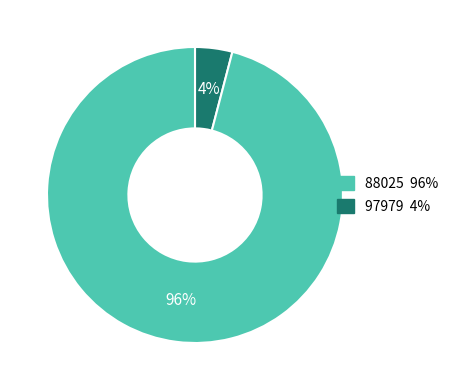

Is there any slice that represents more than half of the pie?

Yes